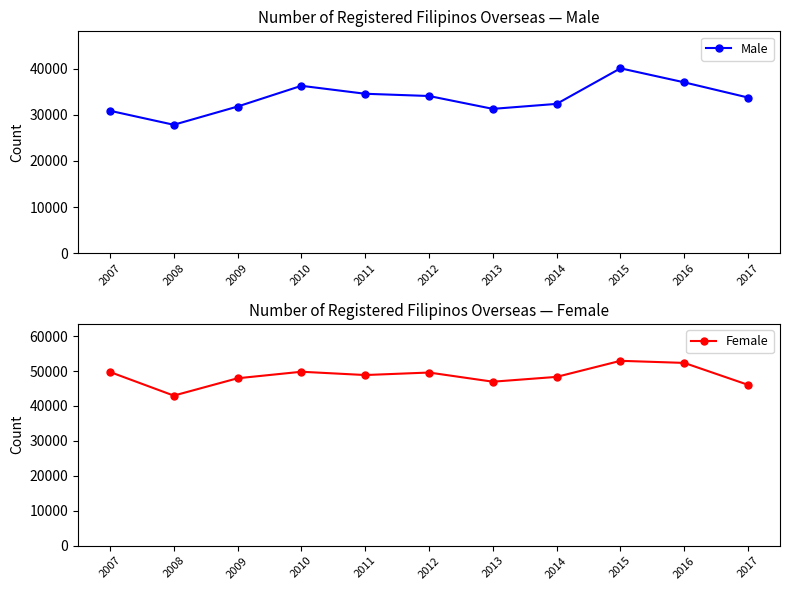

How many lines are shown in the chart?

2